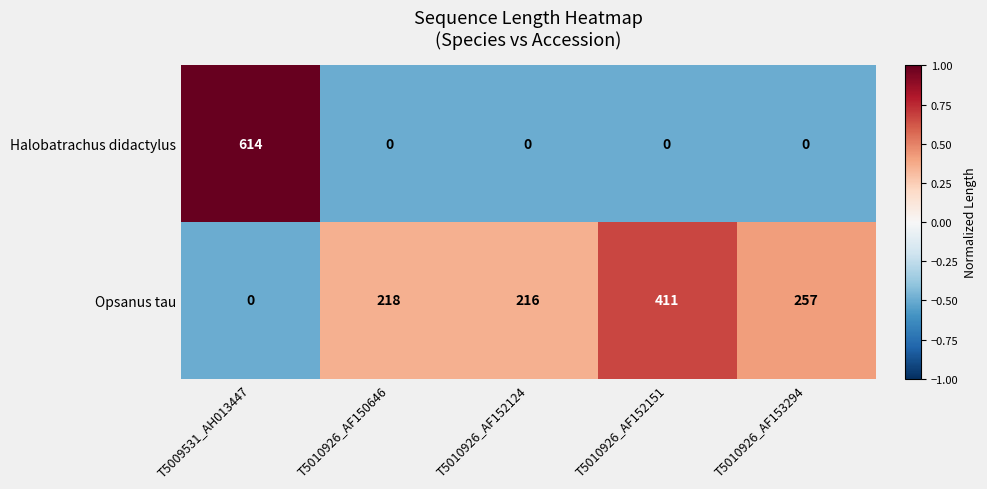

At how many categories does at least one series exceed 0?

5